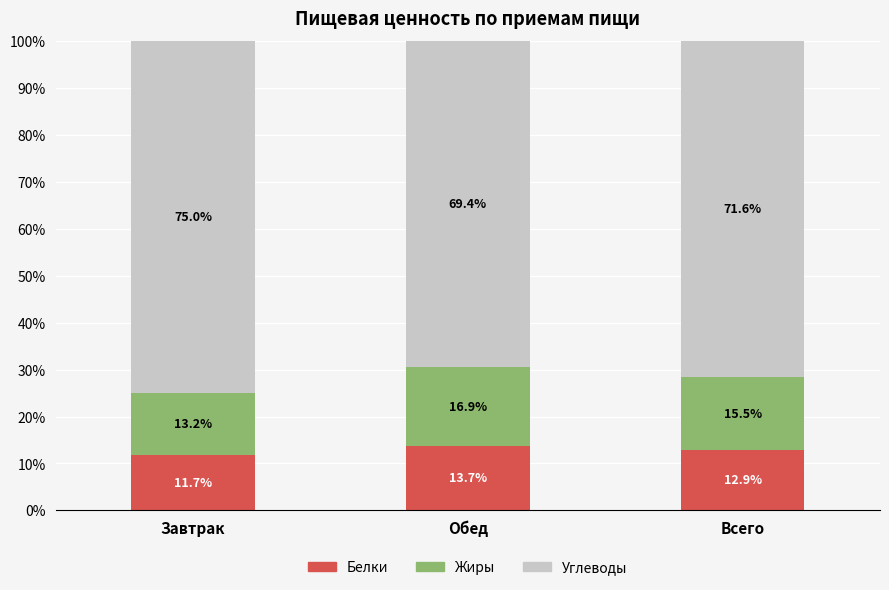

Does the chart contain stacked bars?

Yes